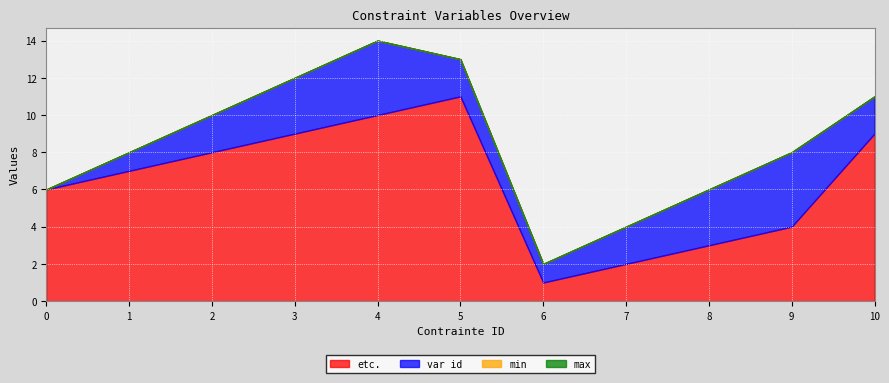

What is the spread (max minus min) of values at 7?

2